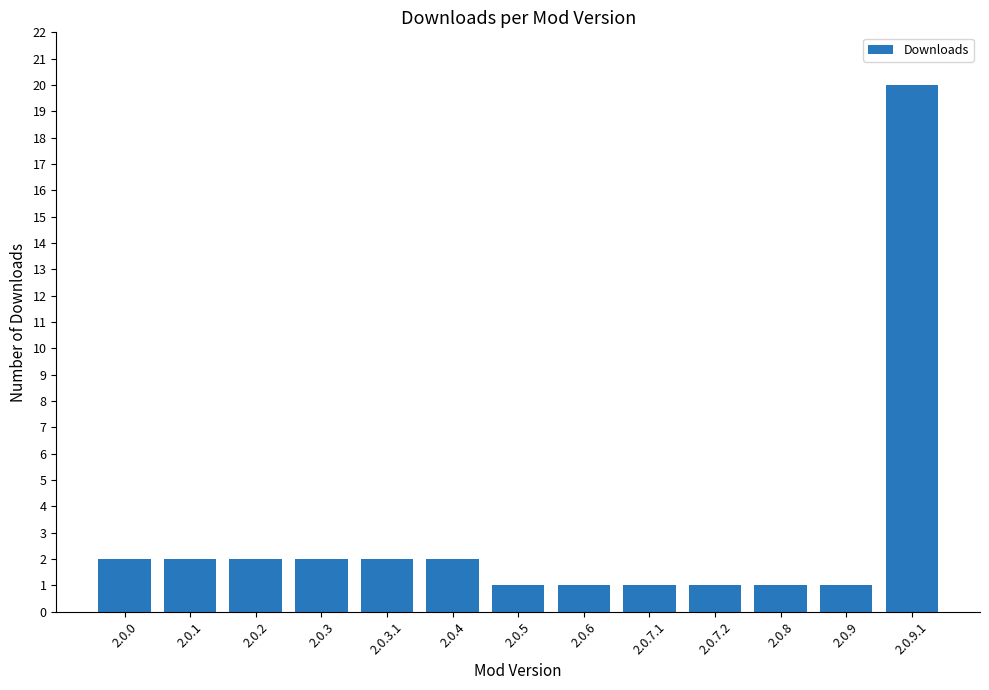

How many bars are there in total?

13